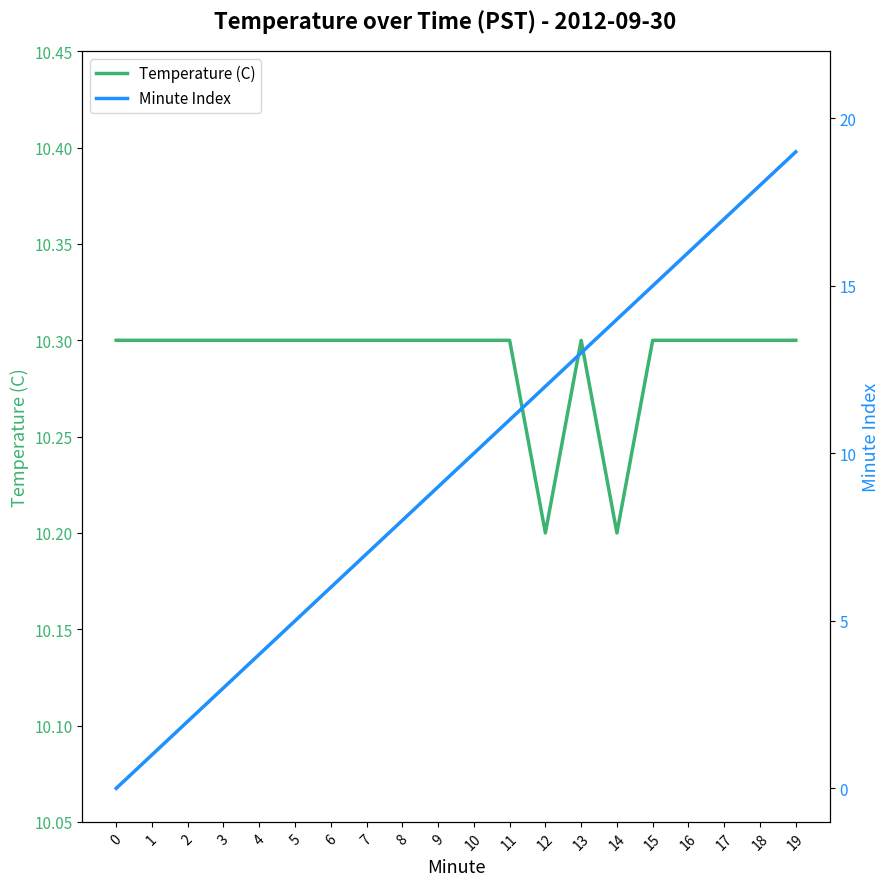

How many lines are shown in the chart?

2